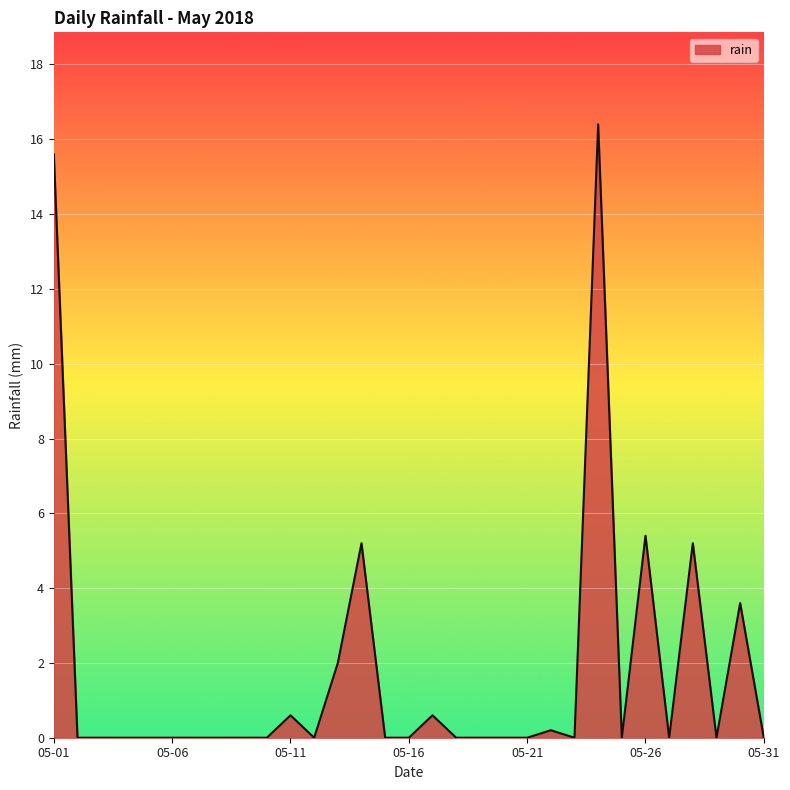

What is the difference between the maximum and minimum values?

16.4